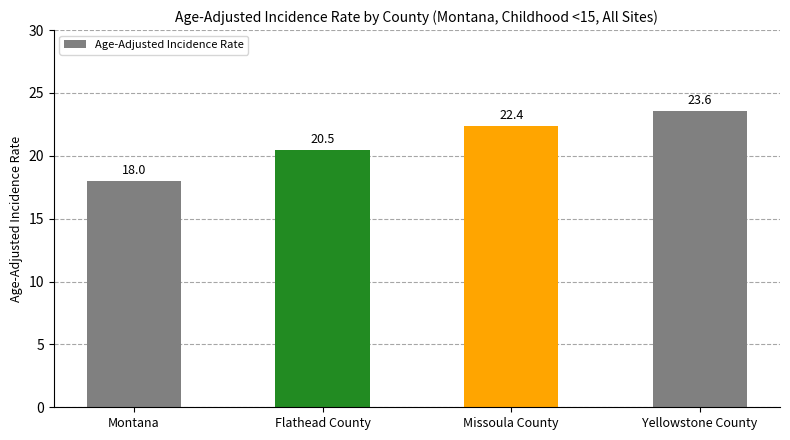

The value at Yellowstone County is 41.3. True or false?

False